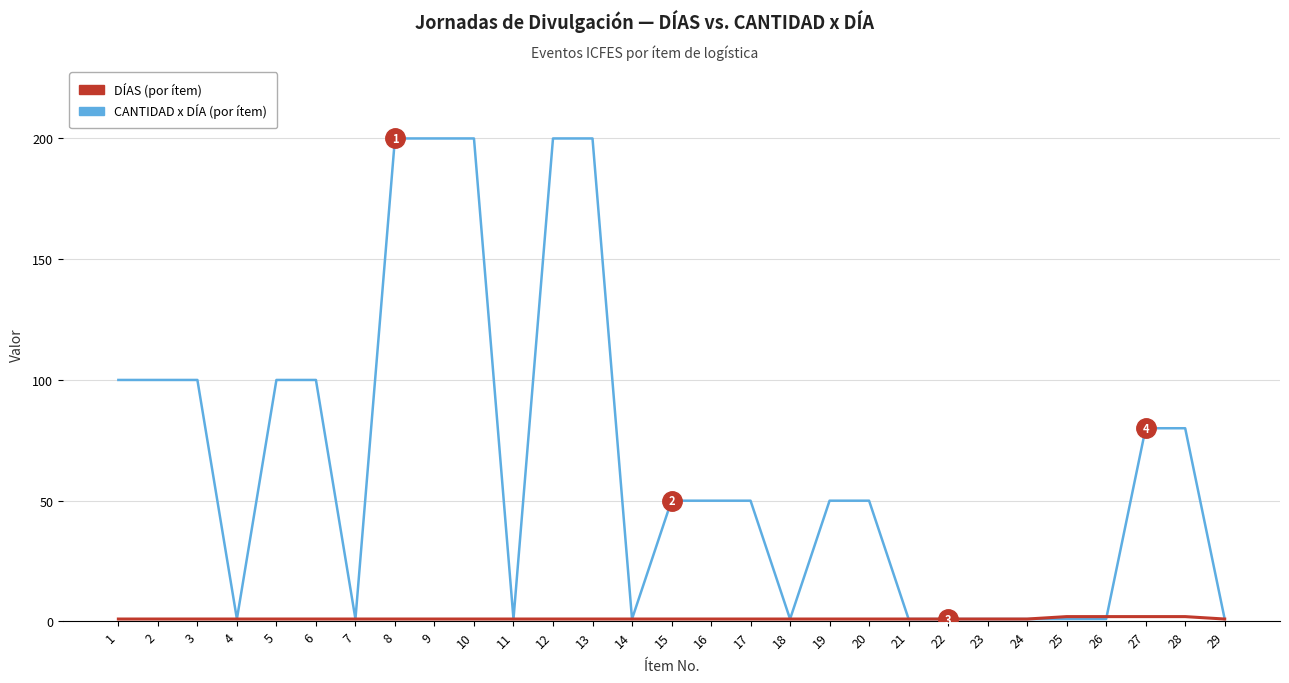

What is the maximum value shown in the chart?

200